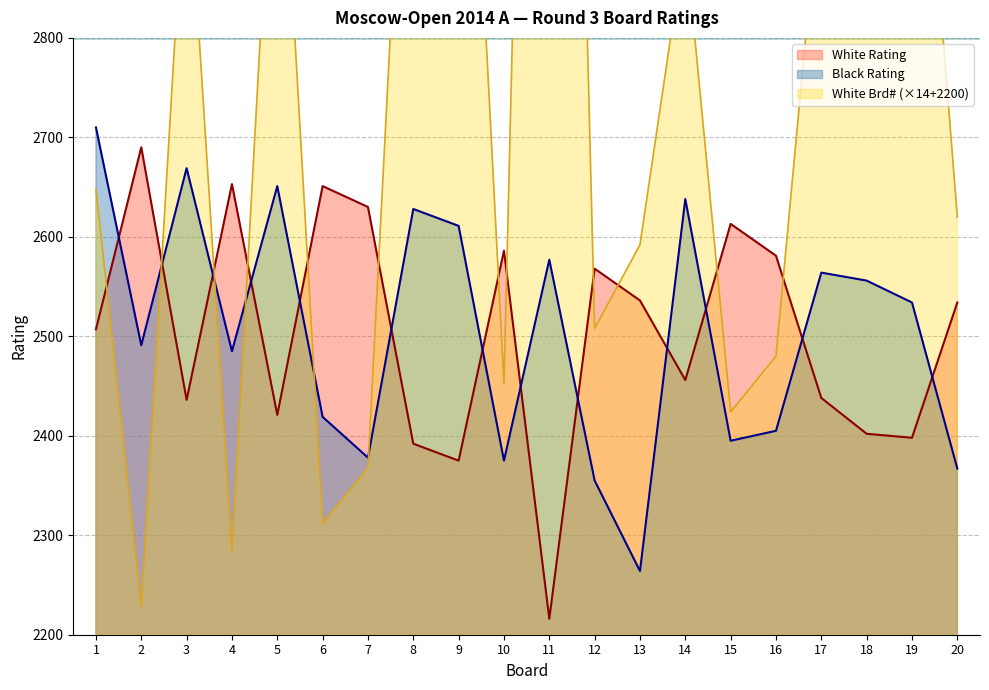

True or false: Black Rating has more than 2 points higher than both neighbors.

True